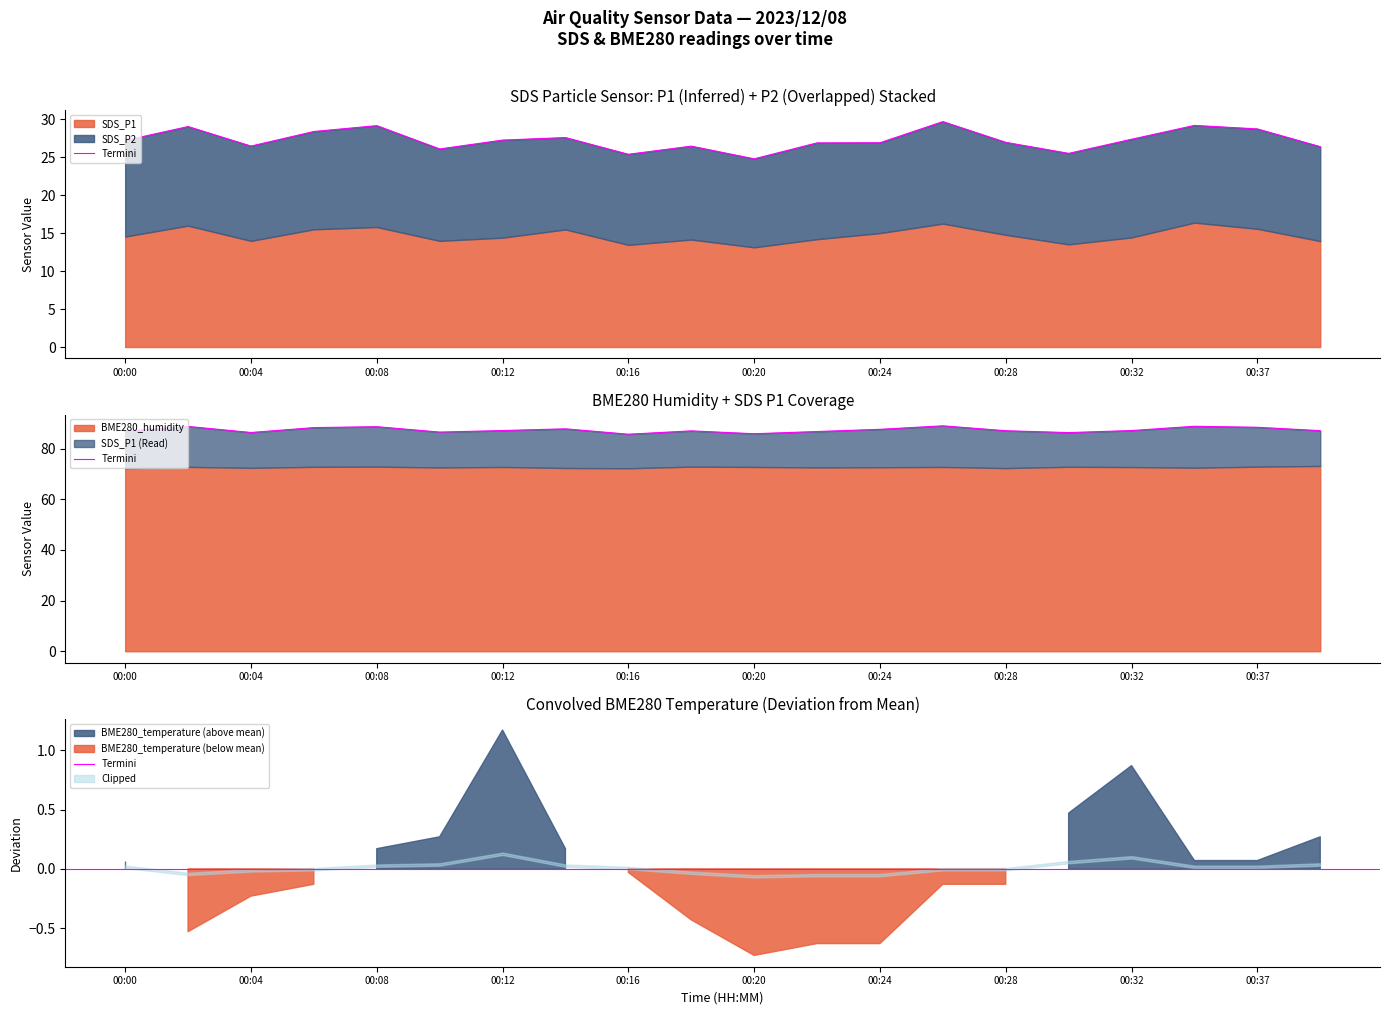

True or false: SDS_P1 and BME280_temperature intersect in this chart.

False